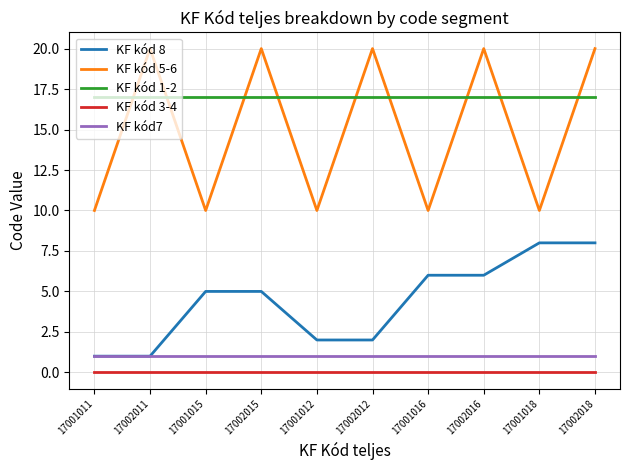

At which category is the sum across all series the highest?

17002018